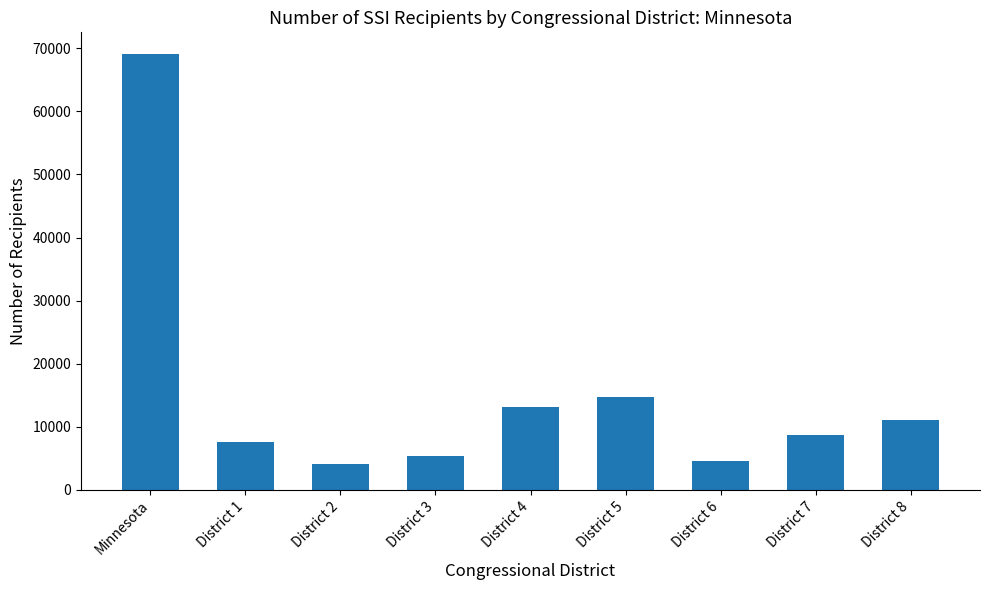

What is the label of the 9th bar from the right?

Minnesota